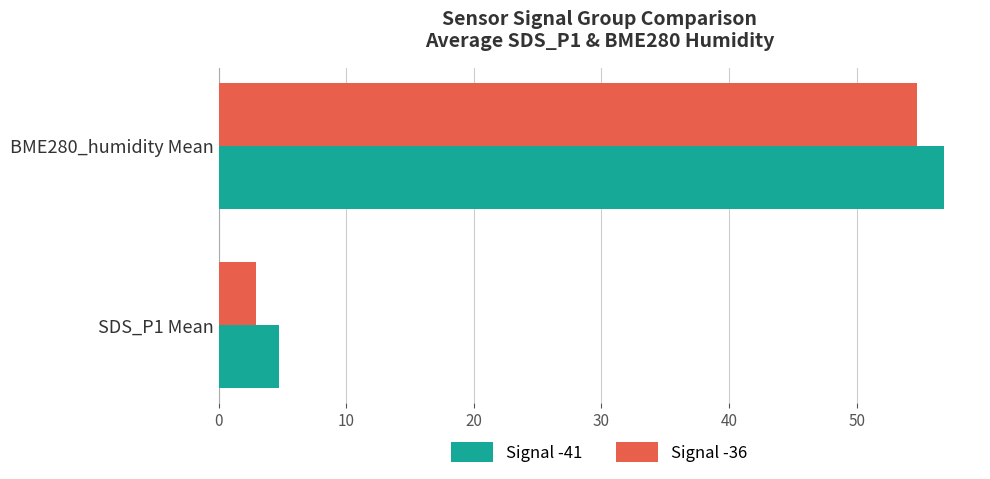

Which series has the largest range (max minus min)?

Signal -41